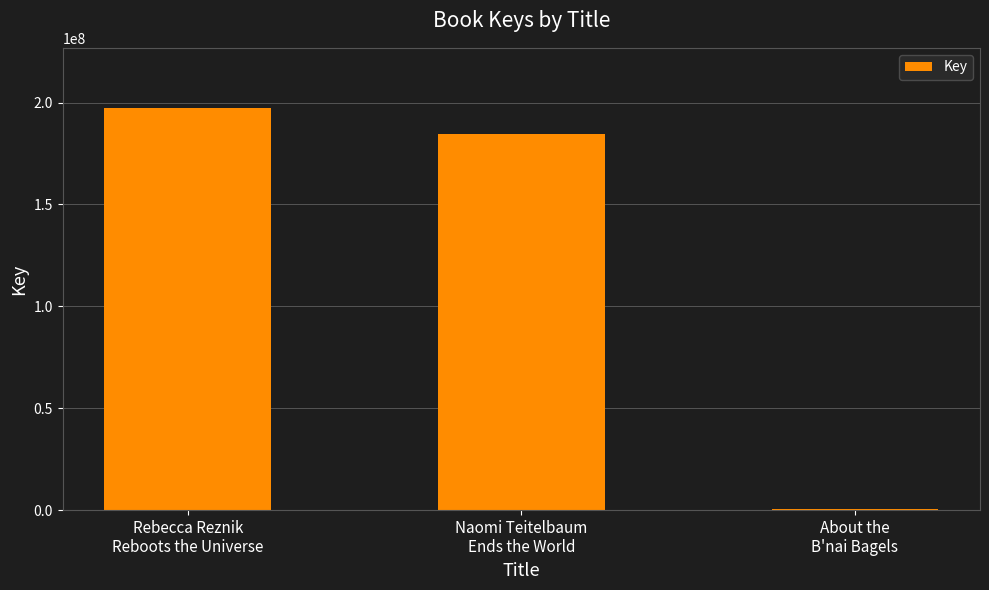

How many categories are shown in the chart?

3